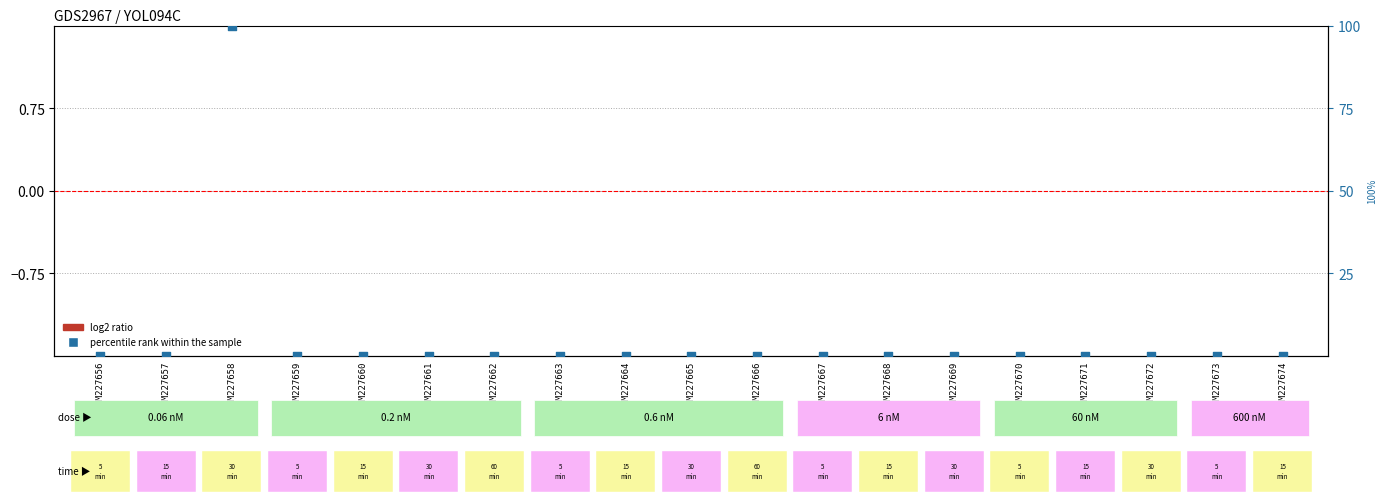

What is the total value across all series at GSM227658?

100